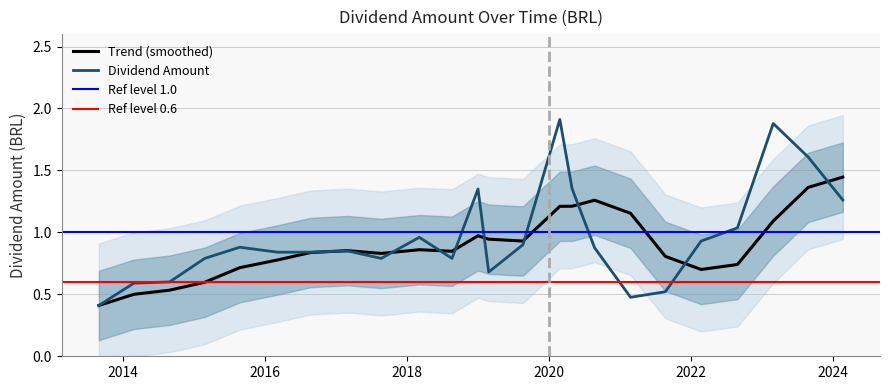

True or false: the data shows 1.9 at 2020-02-27.

True